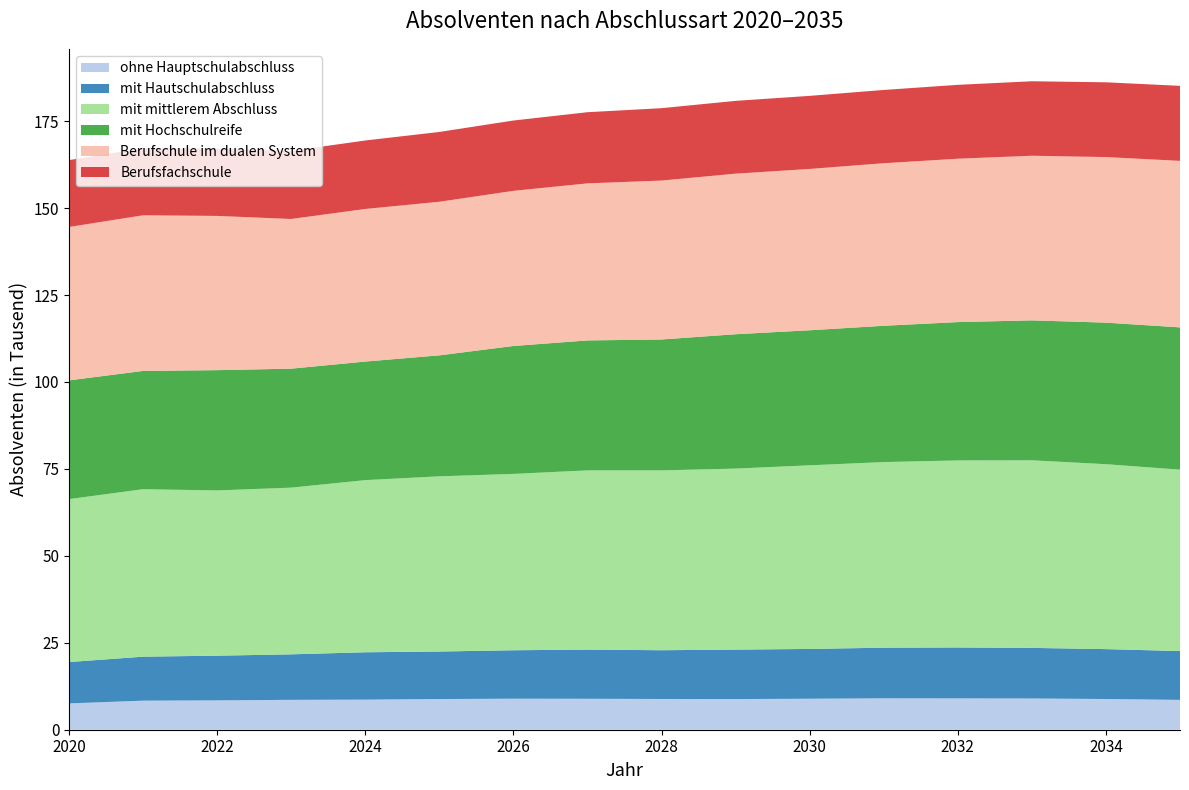

Reading right to left, what are all the values shown in this chart?

ohne Hauptschulabschluss: 2035=8580	2034=8830	2033=8980	2032=9010	2031=9030	2030=8910	2029=8820	2028=8840	2027=8900	2026=8920	2025=8820	2024=8650	2023=8590	2022=8440	2021=8355	2020=7569
mit Hautschulabschluss: 2035=14040	2034=14350	2033=14550	2032=14640	2031=14560	2030=14320	2029=14220	2028=14020	2027=14140	2026=13930	2025=13670	2024=13620	2023=13090	2022=12850	2021=12651	2020=11887
mit mittlerem Abschluss: 2035=52160	2034=53170	2033=53940	2032=53780	2031=53370	2030=52800	2029=52050	2028=51710	2027=51530	2026=50710	2025=50370	2024=49500	2023=47930	2022=47520	2021=48156	2020=46855
mit Hochschulreife: 2035=40910	2034=40700	2033=40240	2032=39780	2031=39190	2030=38830	2029=38630	2028=37640	2027=37370	2026=36780	2025=34790	2024=34090	2023=34210	2022=34580	2021=34008	2020=34138
Berufschule im dualen System: 2035=47880	2034=47610	2033=47330	2032=46980	2031=46740	2030=46390	2029=46170	2028=45700	2027=45160	2026=44610	2025=44160	2024=43880	2023=43040	2022=44350	2021=44750	2020=44112
Berufsfachschule: 2035=21570	2034=21500	2033=21420	2032=21240	2031=21070	2030=21010	2029=20930	2028=20810	2027=20460	2026=20220	2025=20070	2024=19690	2023=19570	2022=19310	2021=19274	2020=19225